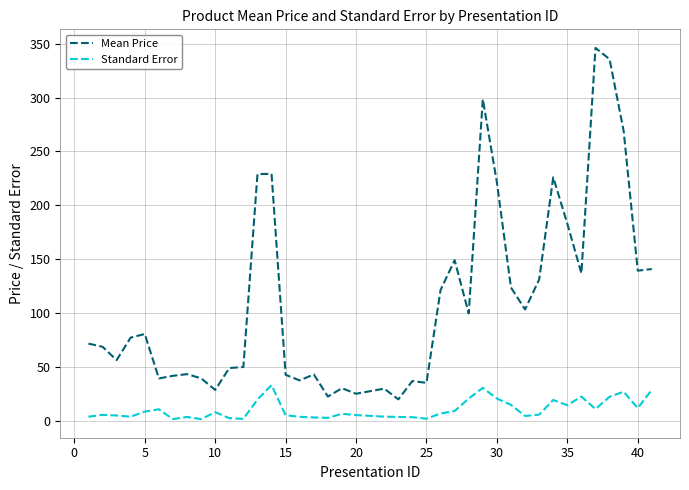

What is the difference between the second highest and minimum values in the Standard Error series?

29.0